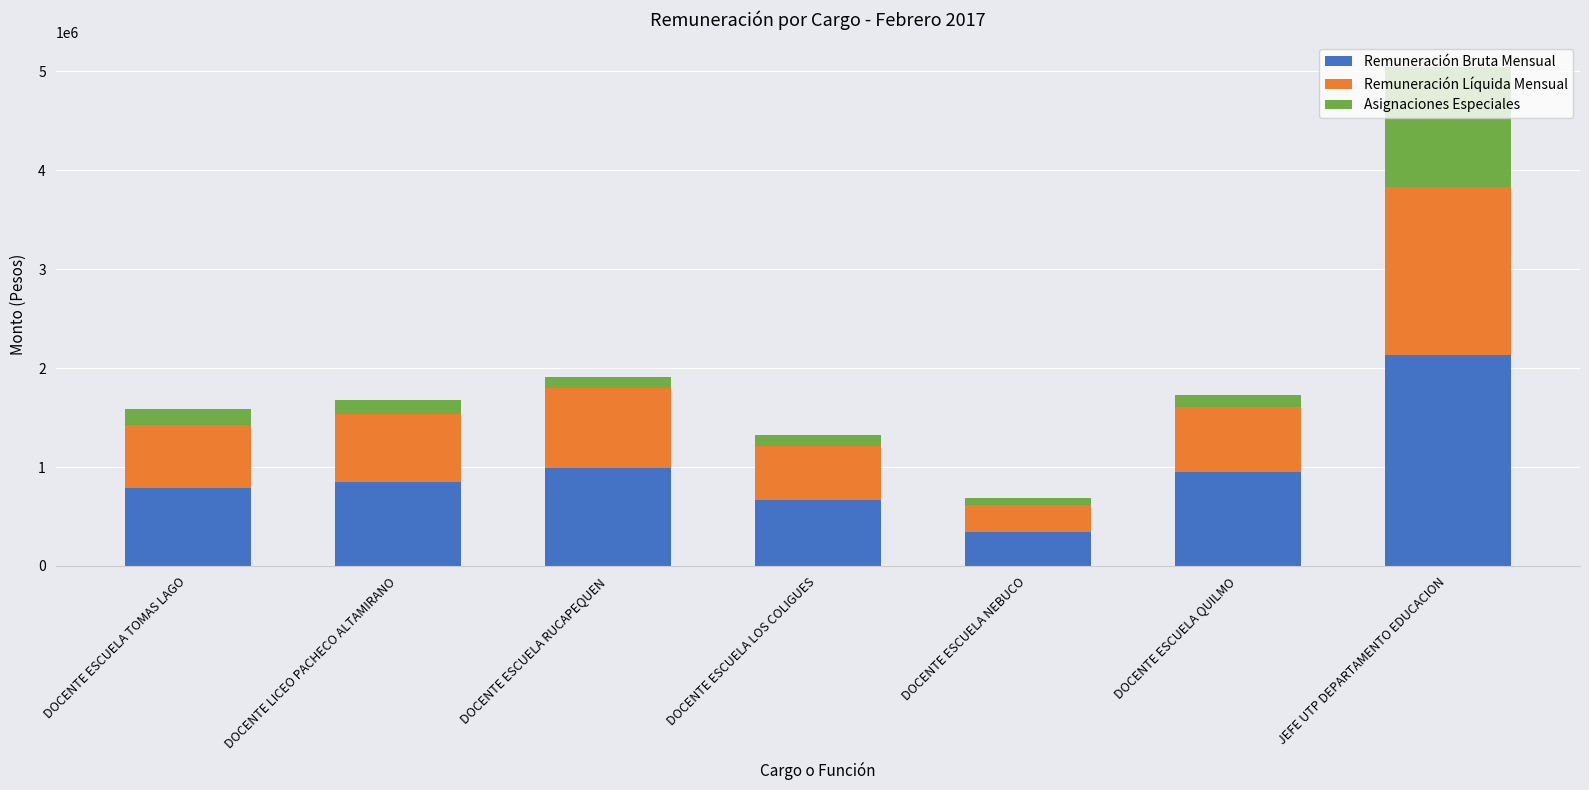

What is the approximate value of Remuneración Bruta Mensual at DOCENTE ESCUELA TOMAS LAGO?

786718